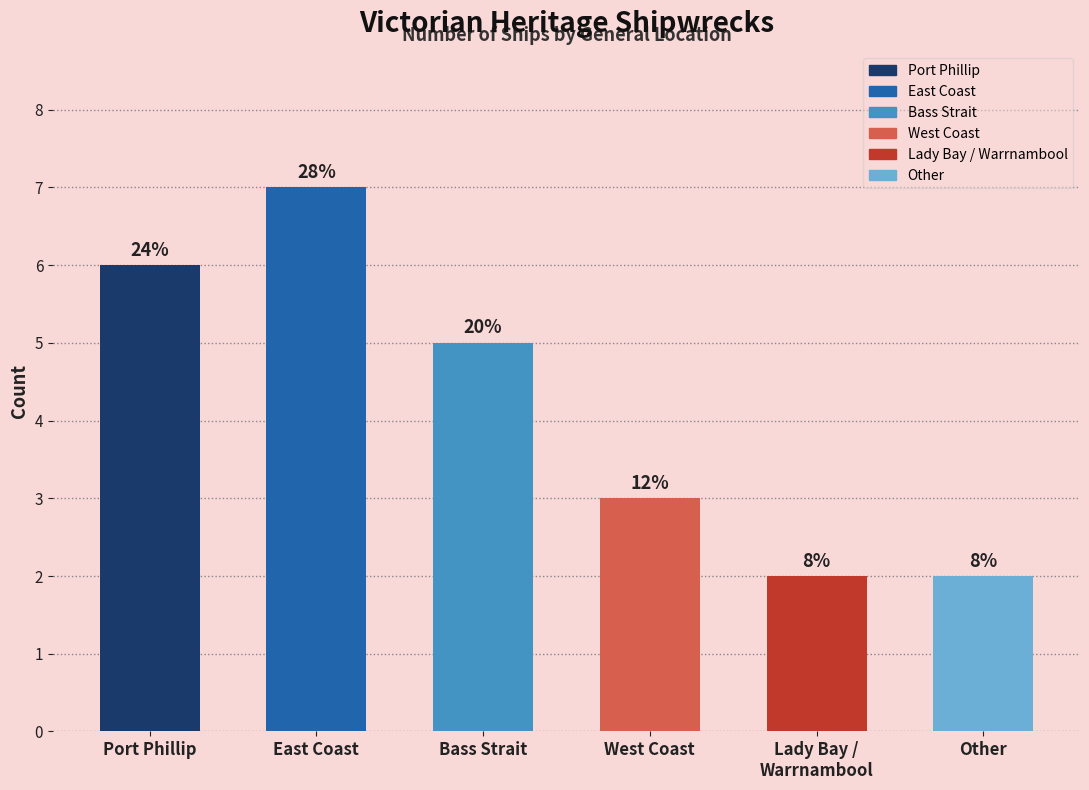

Where is the data nearest to the value 4?

Bass Strait